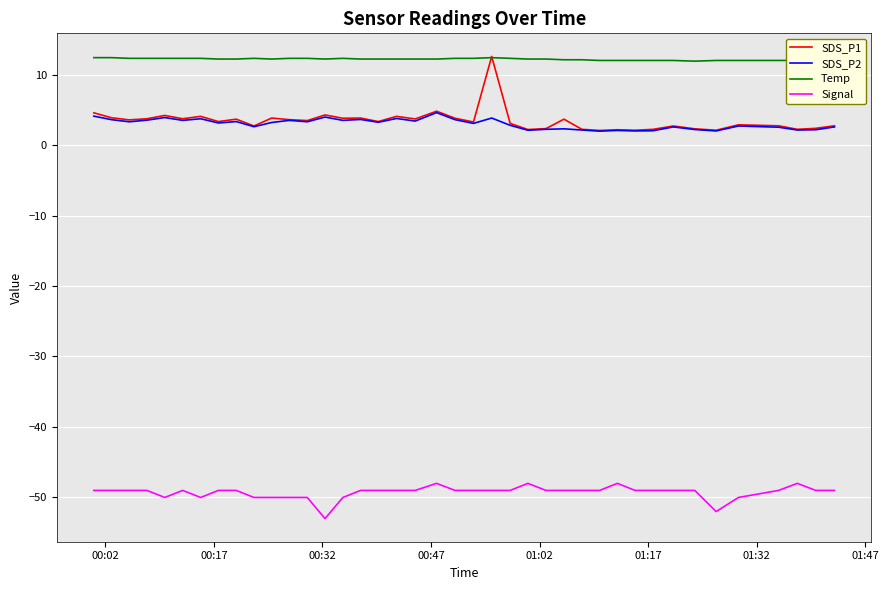

What are all the series names shown in the legend?

SDS_P1, SDS_P2, Temp, Signal